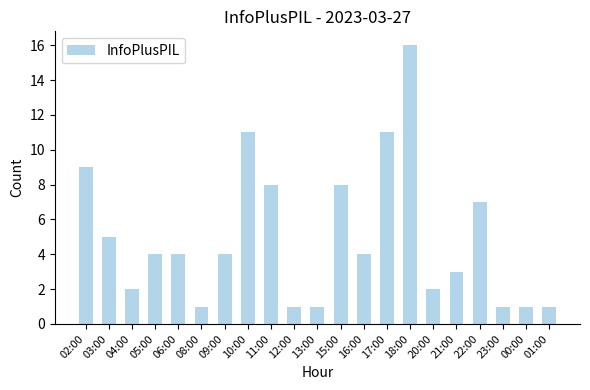

What is the value of the 19th bar from the left?

1